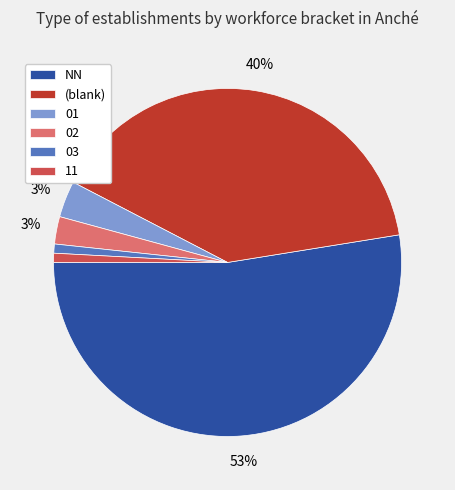

Is there a majority slice in this chart?

Yes